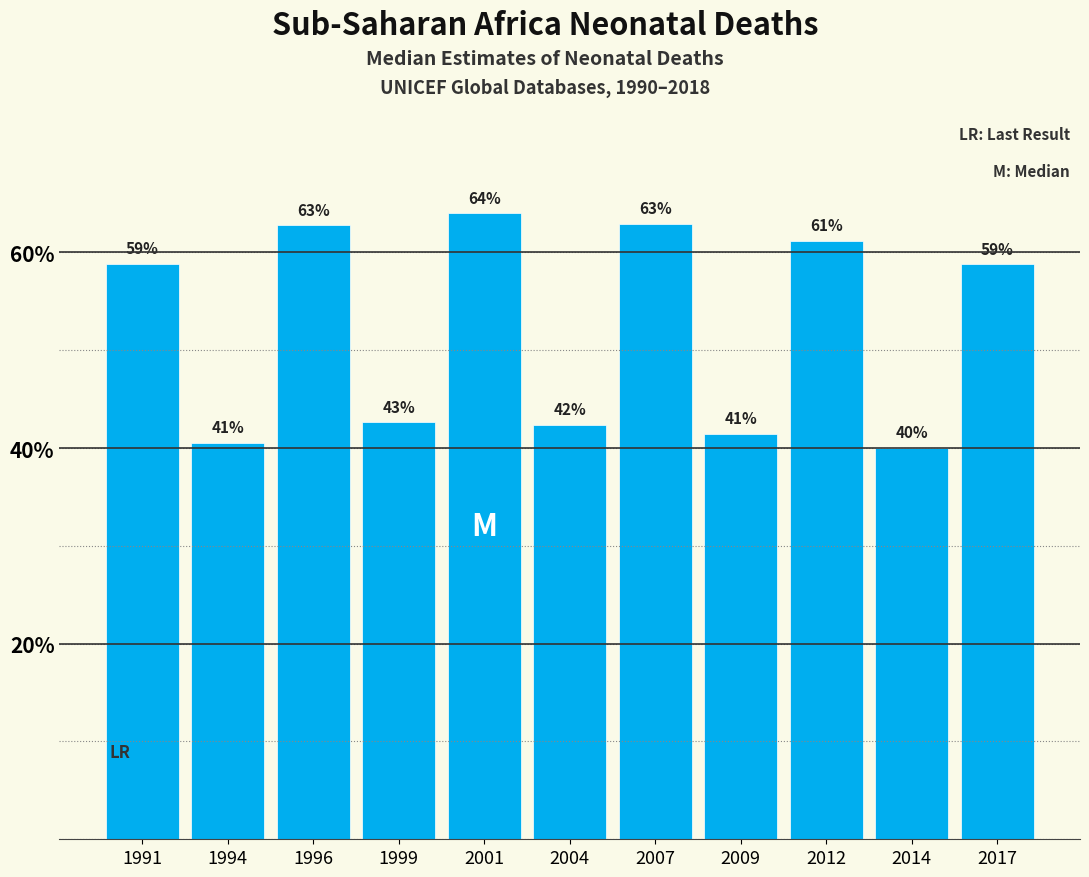

The chart shows a value of 40.0 at 2014. True or false?

True